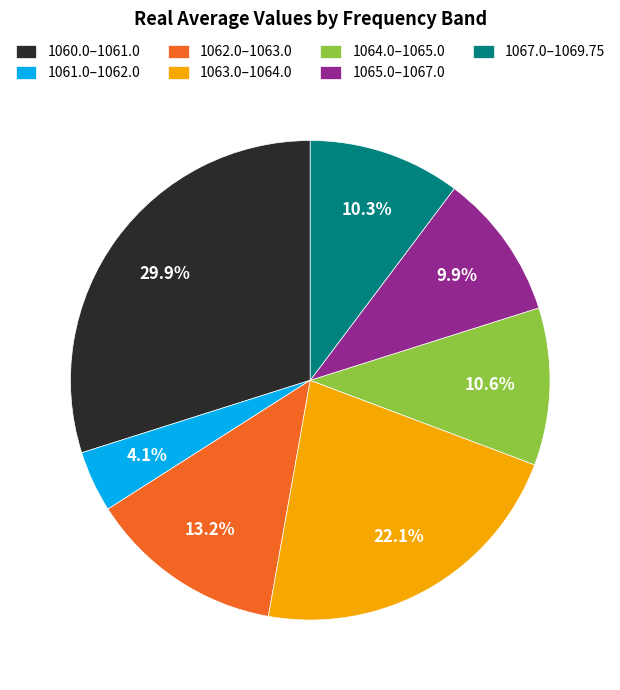

Is there any slice that represents more than half of the pie?

No